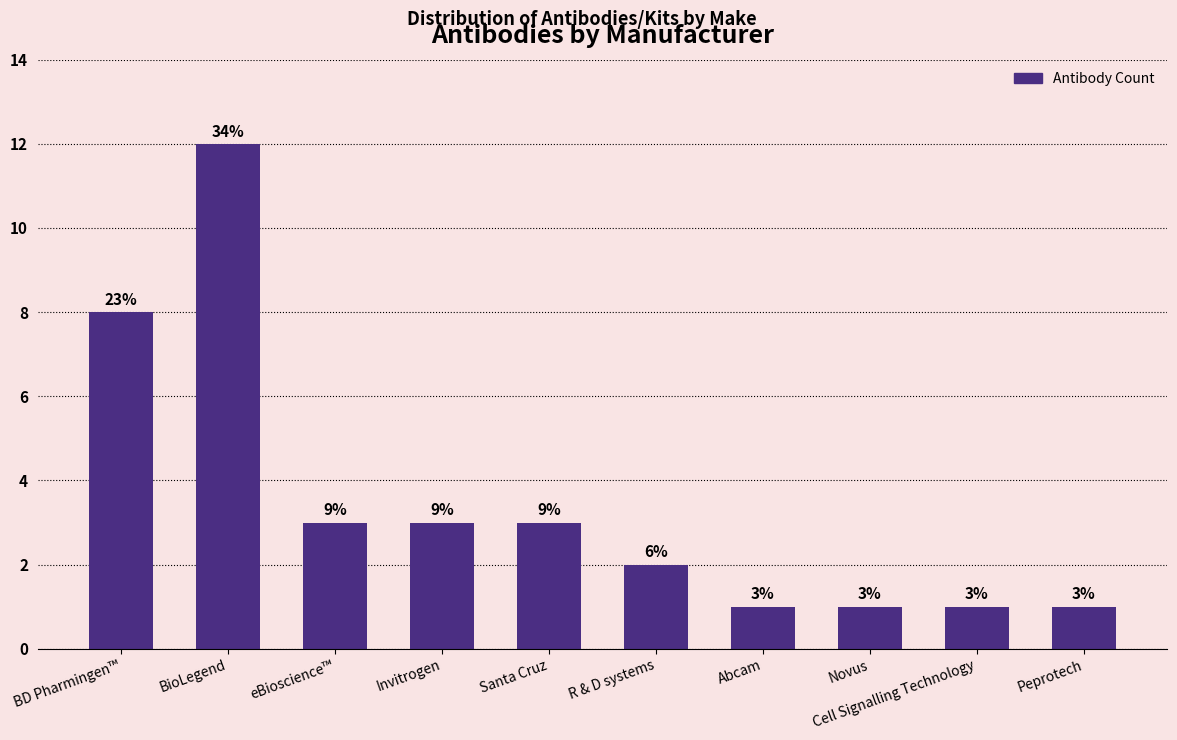

Rank the categories by value from lowest to highest.

Abcam, Novus, Cell Signalling Technology, Peprotech, R & D systems, eBioscience™, Invitrogen, Santa Cruz, BD Pharmingen™, BioLegend